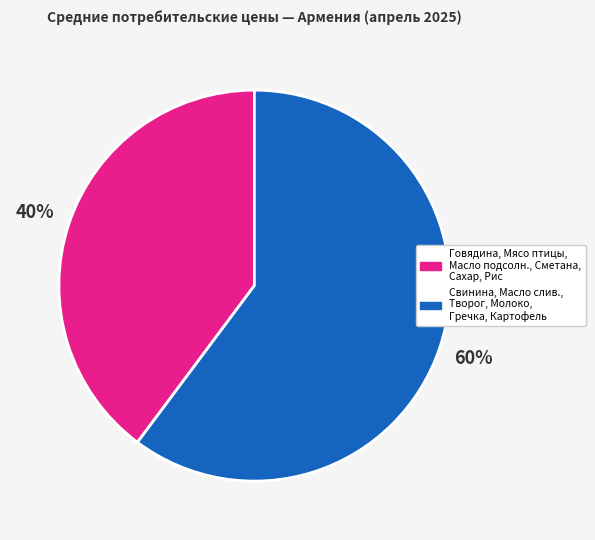

Does any single category account for the majority?

Yes